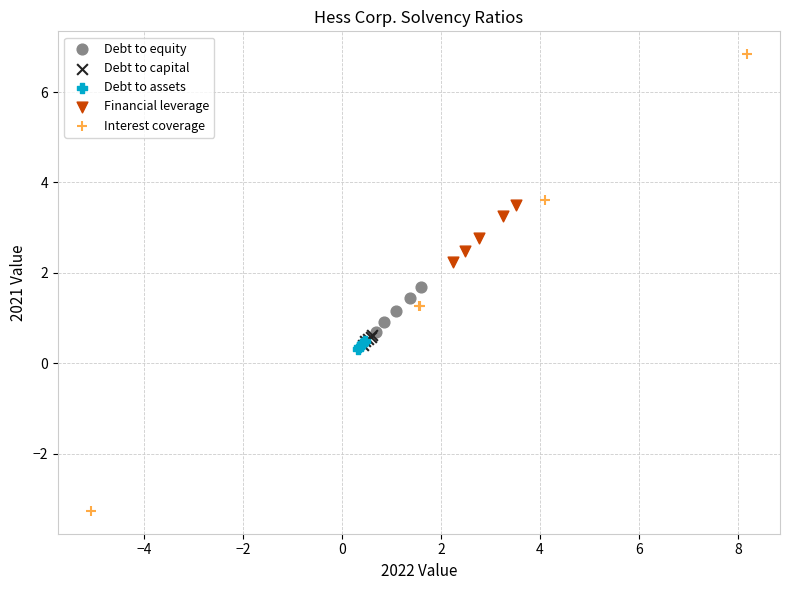

What are all the series names shown in the legend?

Debt to equity, Debt to capital, Debt to assets, Financial leverage, Interest coverage